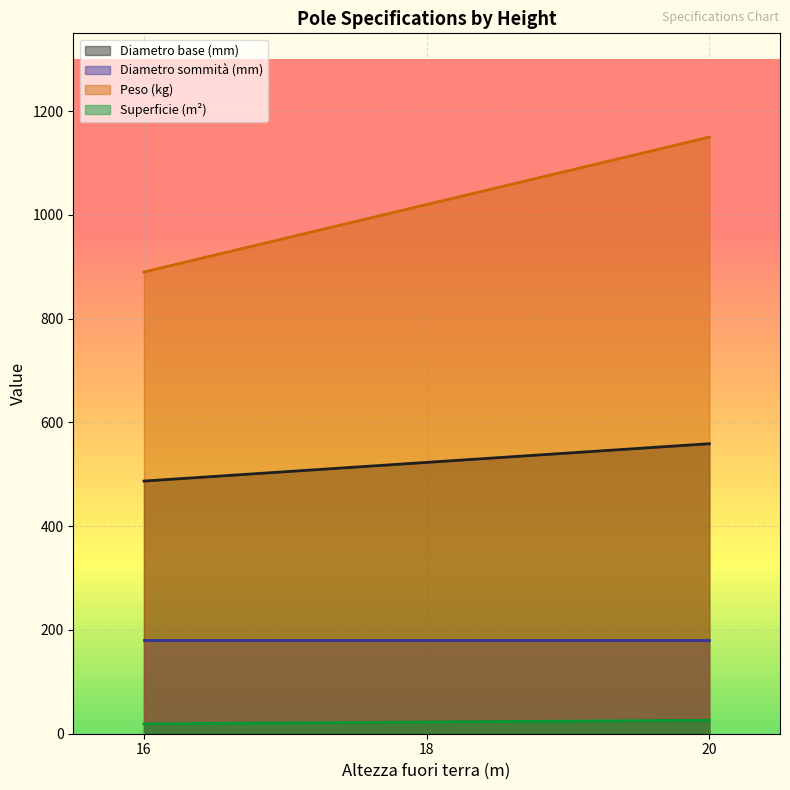

Which series has the largest range (max minus min)?

Peso (kg)